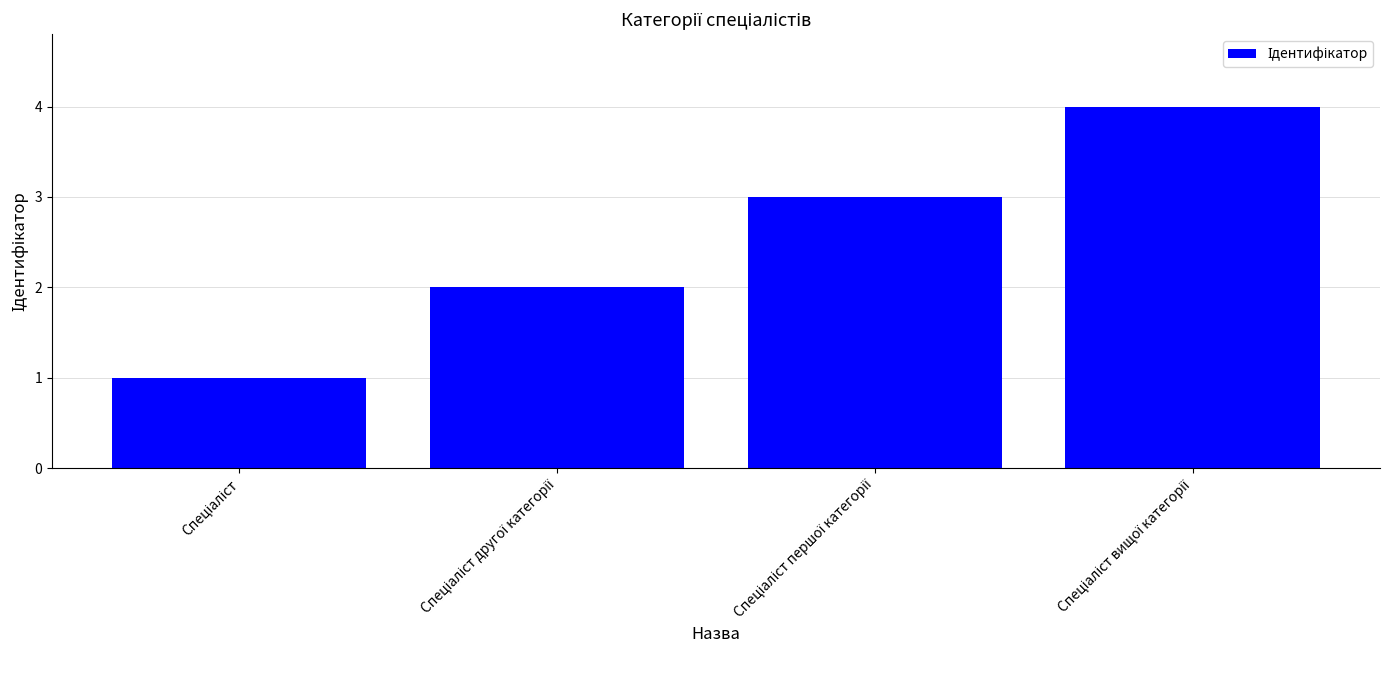

What is the maximum value shown in the chart?

4